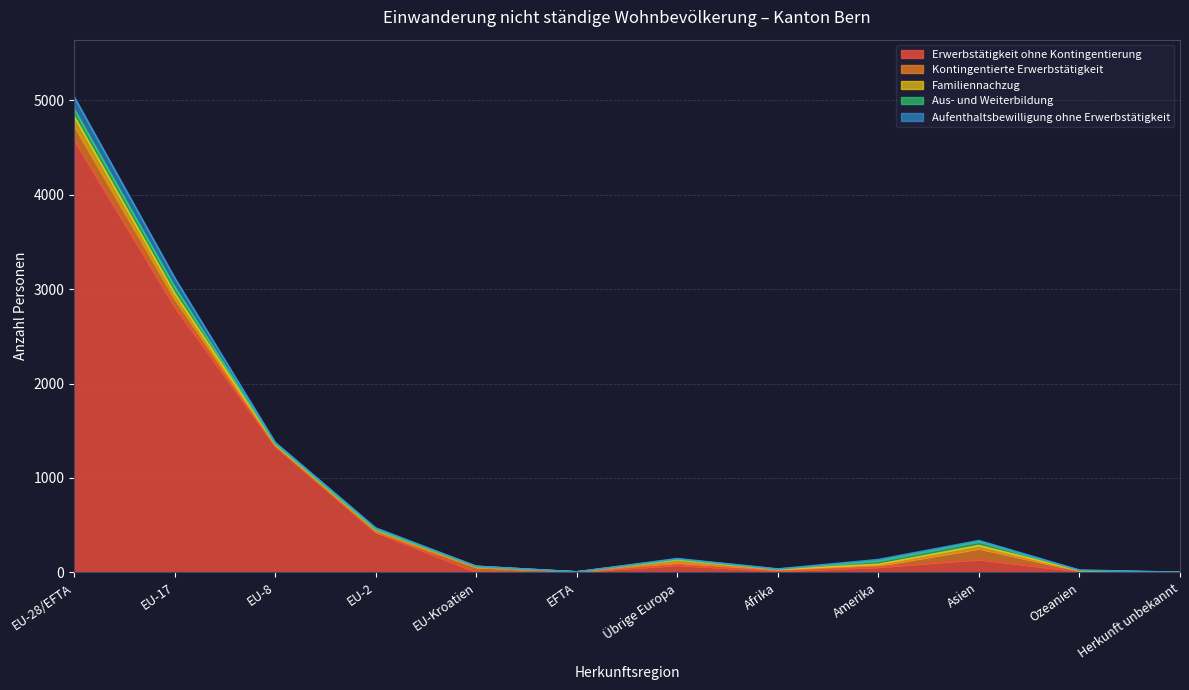

What position from the left is Asien?

10